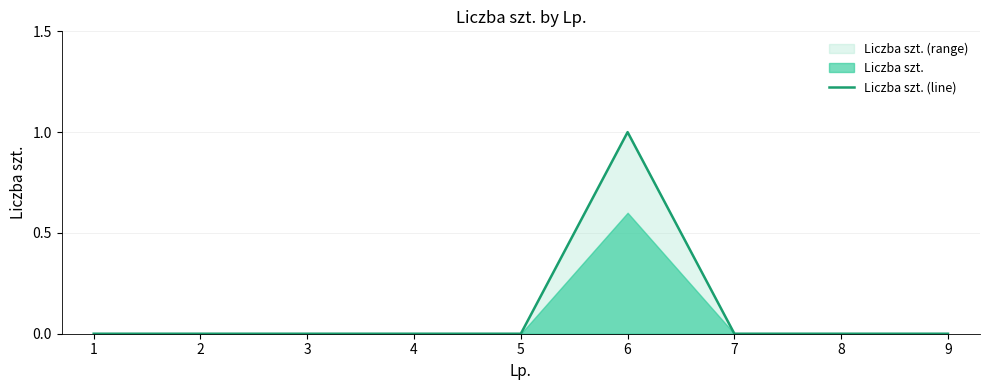

List the labels in order of value, largest first.

6, 1, 2, 3, 4, 5, 7, 8, 9